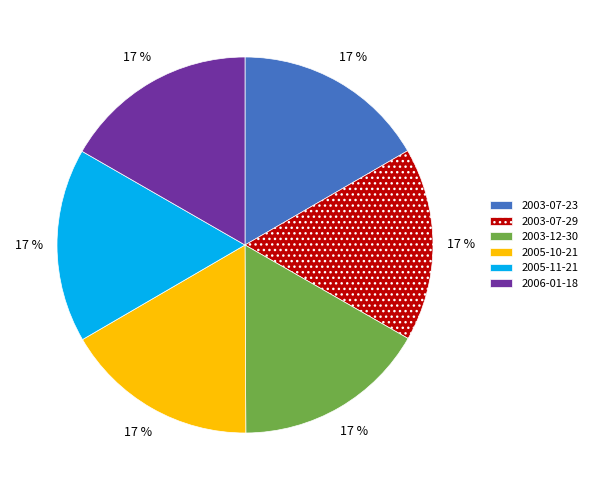

Is there a majority slice in this chart?

No